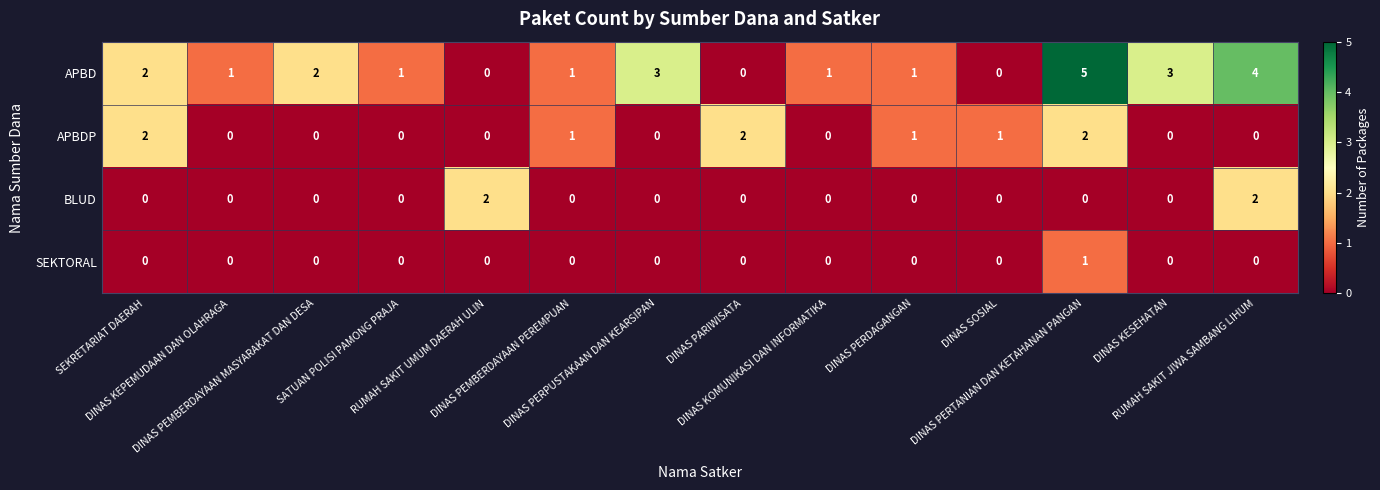

Which series has the largest range (max minus min)?

APBD